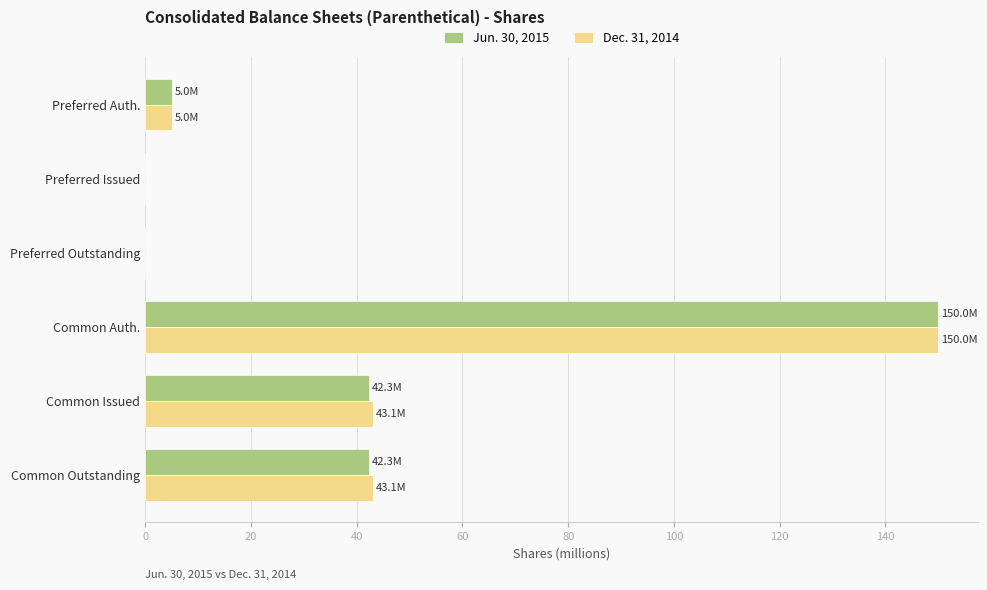

What is the total value across all series at Common Outstanding?

85.4